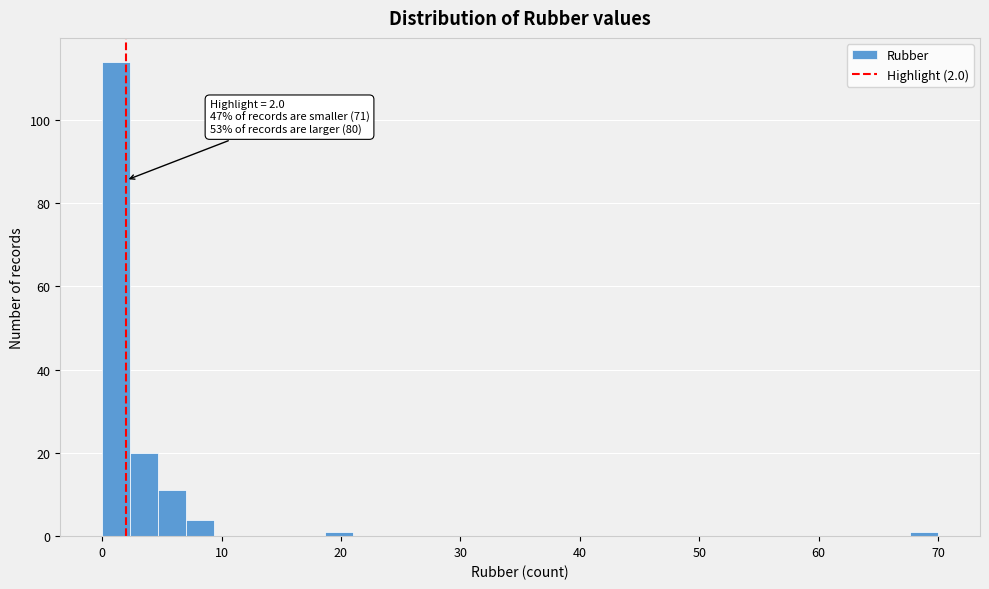

Read against the x-axis, roughly where is the centre of the tallest bar?

1